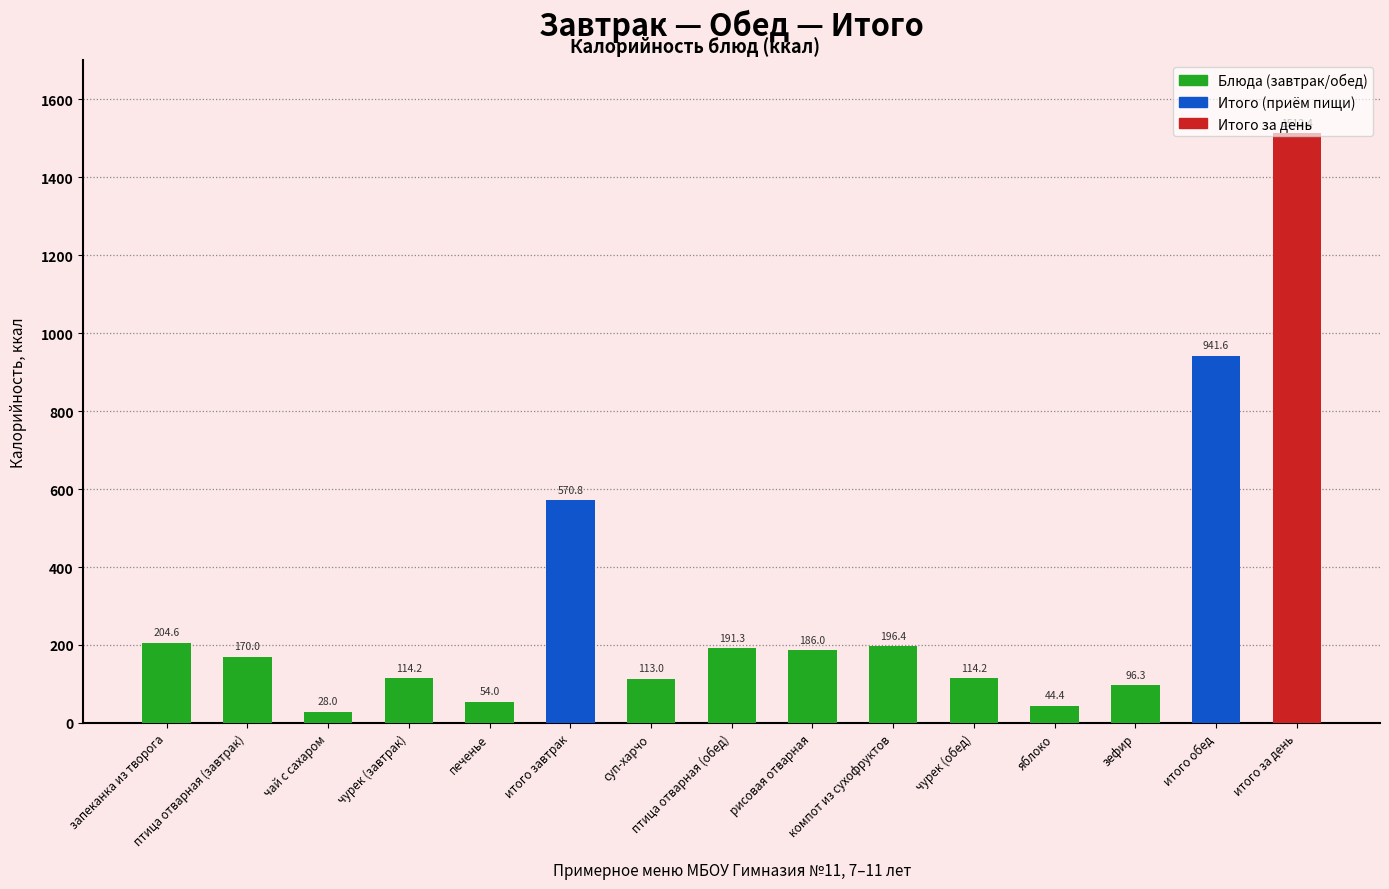

At which label does the data first exceed 170?

запеканка из творога